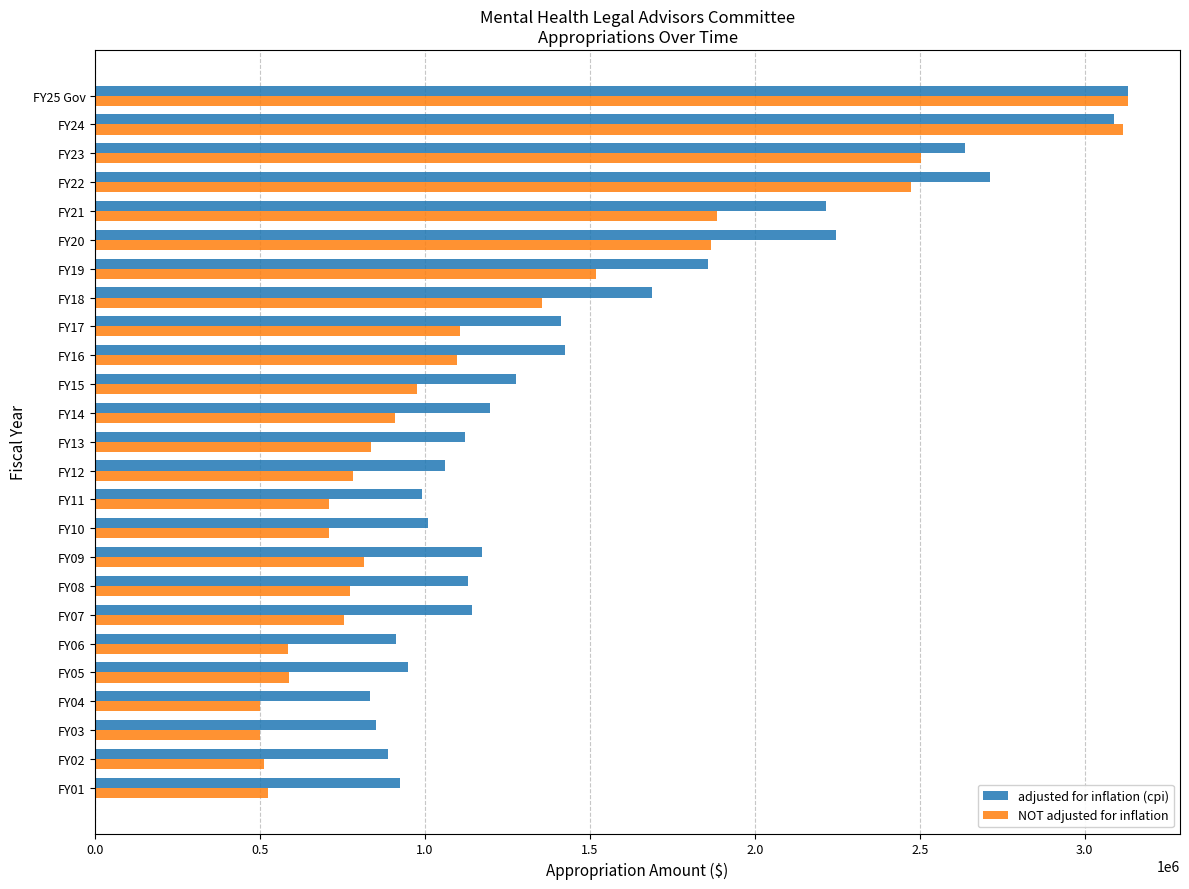

The value of adjusted for inflation (cpi) at FY05 is 484329. True or false?

False